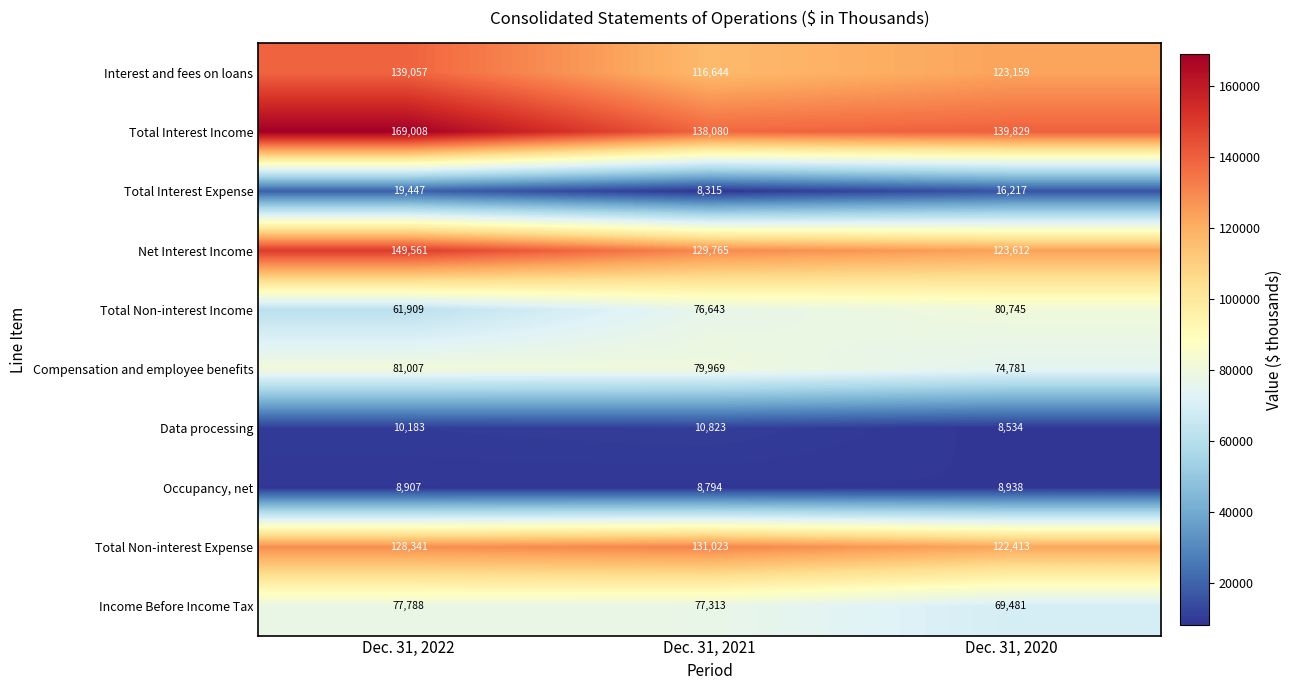

True or false: Net Interest Income has a value of 203991 at Dec. 31, 2022.

False